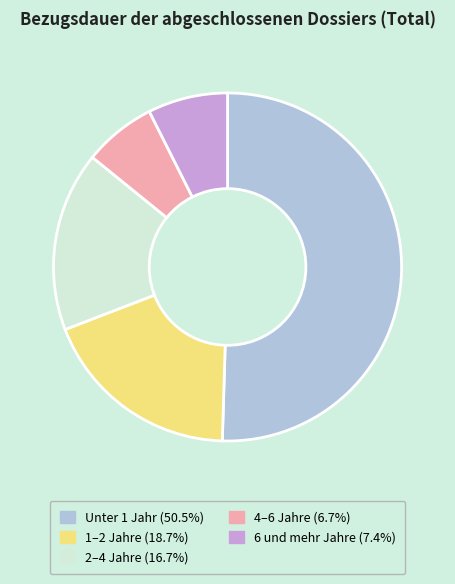

Does Unter 1 Jahr account for over 50% of the chart?

Yes